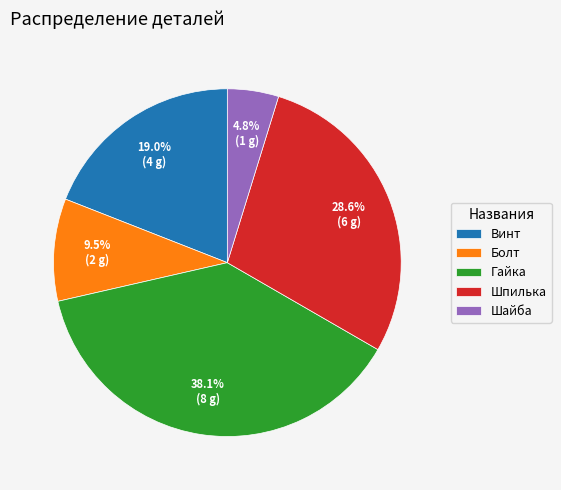

What percentage is the Шпилька slice, to the nearest percent?

29%